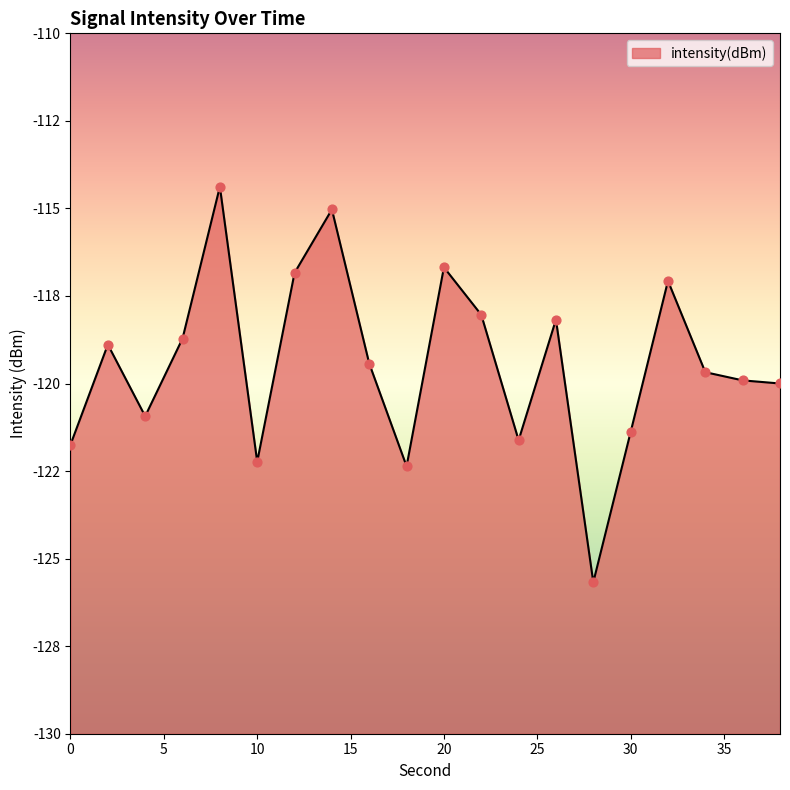

What is the change in value from 0 to 20?

+5.1